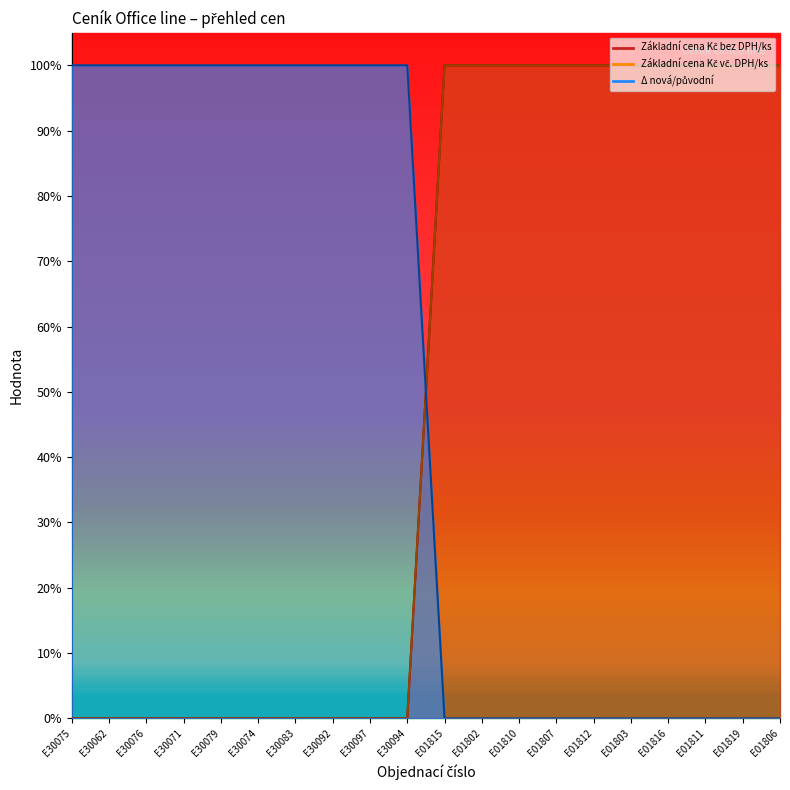

True or false: Základní cena Kč vč. DPH/ks and Δ nová/původní intersect in this chart.

True